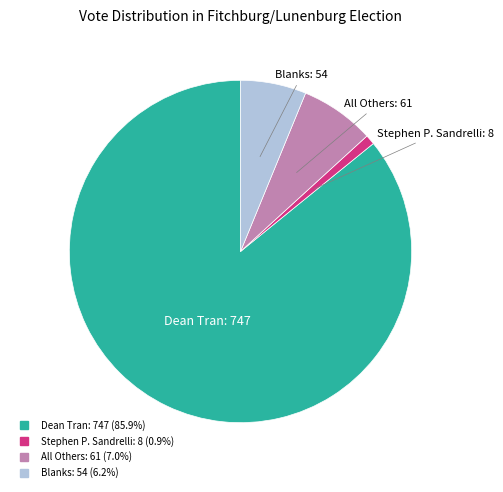

Approximately how many times larger is the value at Stephen P. Sandrelli compared to Blanks?

0.1